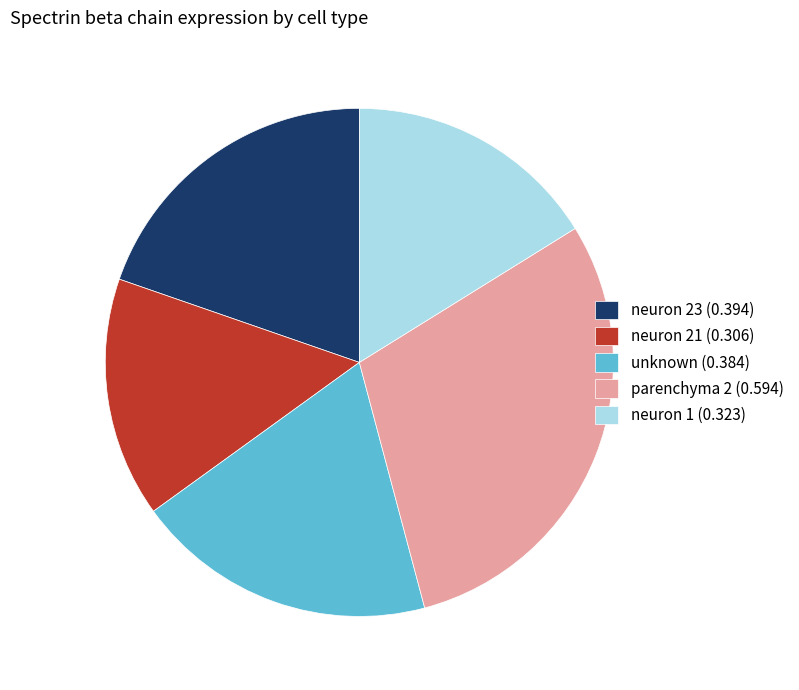

Is it true that parenchyma 2 (0.594) is 15% of the pie?

False